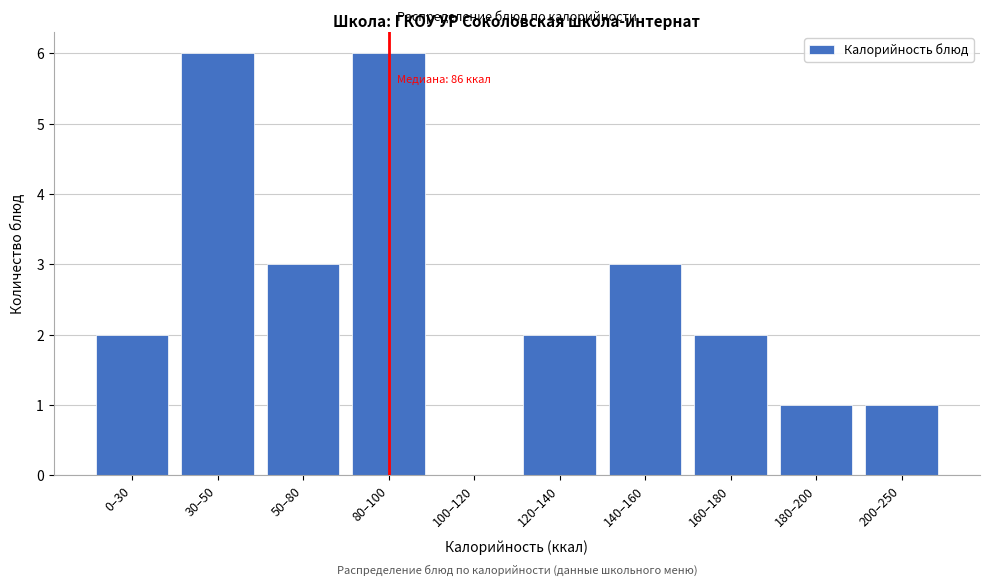

Reading left to right, what are all the values shown in this chart?

0–30=2	30–50=6	50–80=3	80–100=6	100–120=0	120–140=2	140–160=3	160–180=2	180–200=1	200–250=1